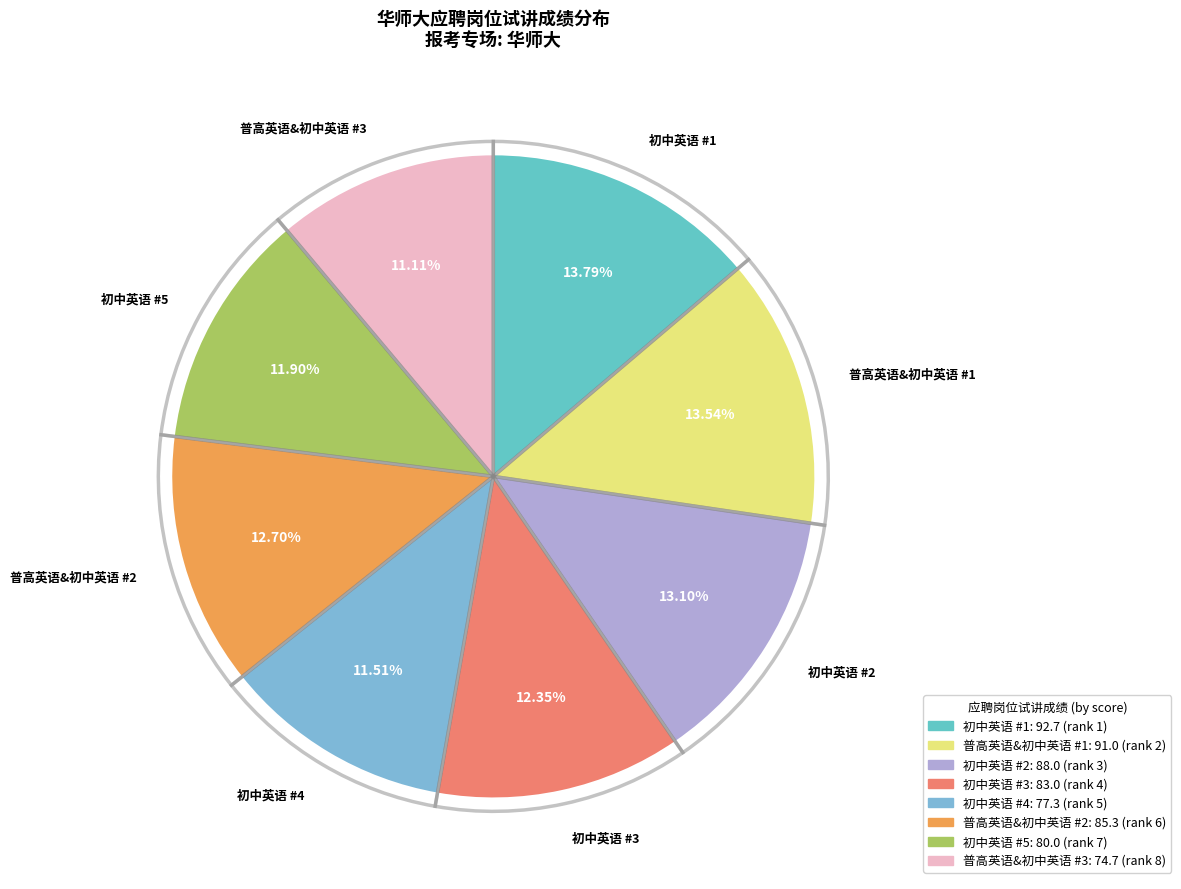

True or false: 初中英语(3) accounts for 1% of the total.

False